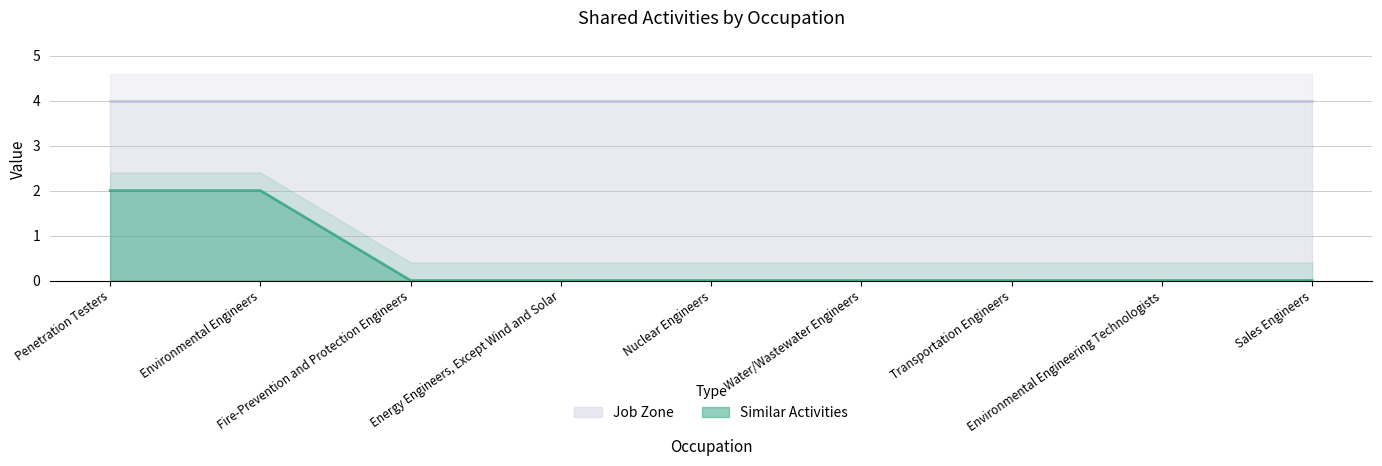

At which category does the chart reach its minimum across all series?

Fire-Prevention and Protection Engineers